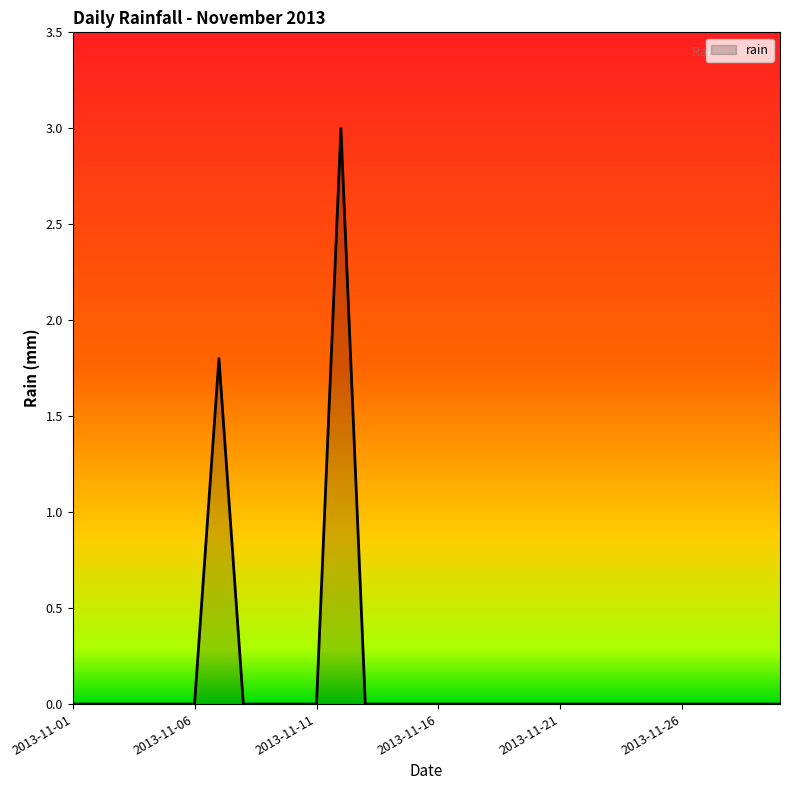

What is the maximum value shown in the chart?

3.0